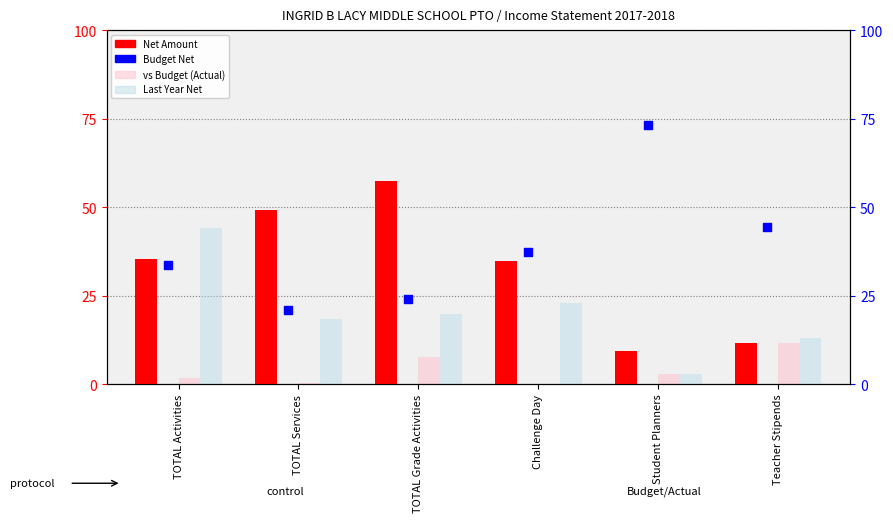

Which series reaches the minimum Y coordinate?

vs Budget (col_7)